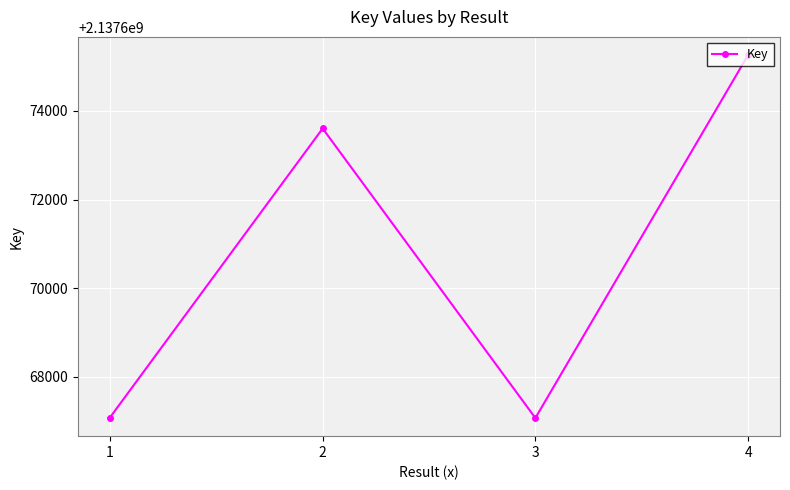

What is the value of the 1st point from the left?

2137667075